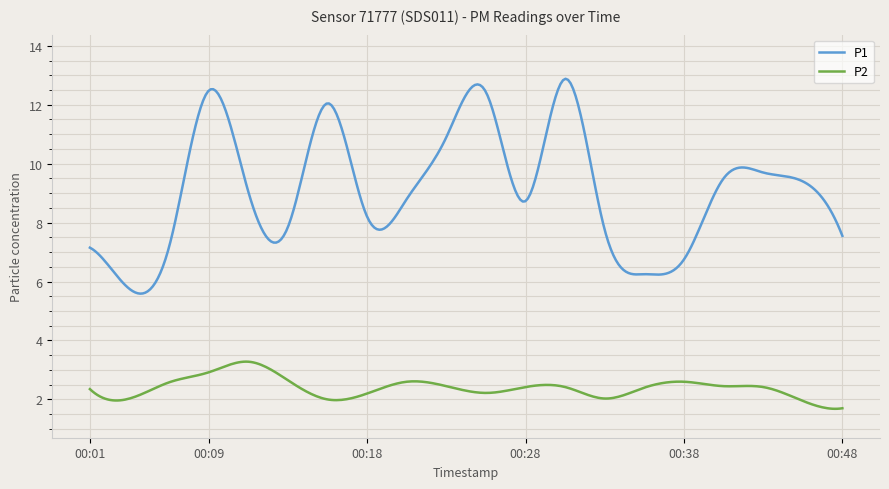

Rank the series by their average value, from highest to lowest.

P1, P2